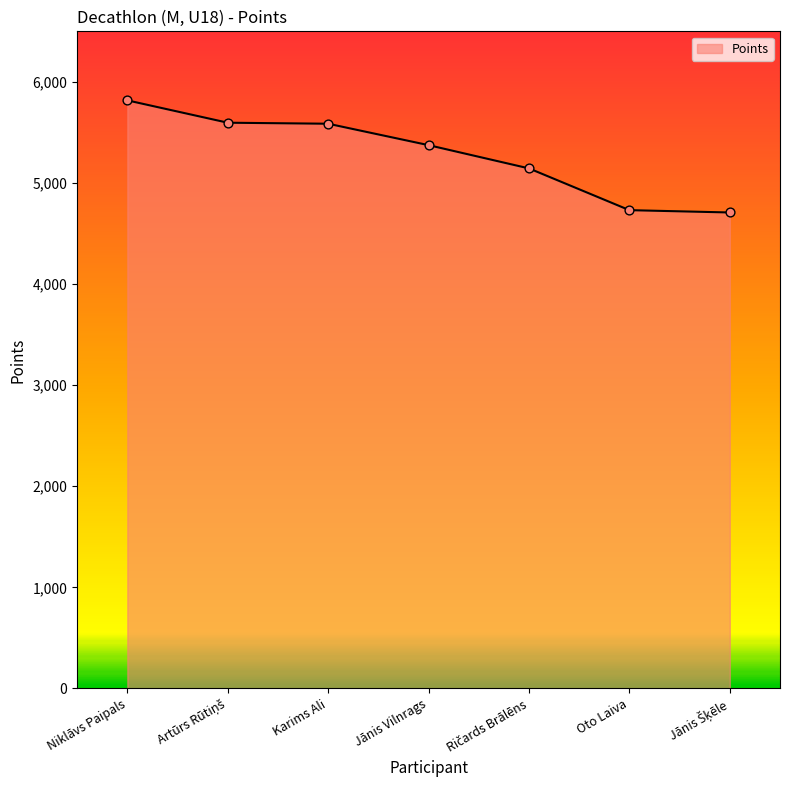

What is the change in value from Niklāvs Paipals to Karims Ali?

-231